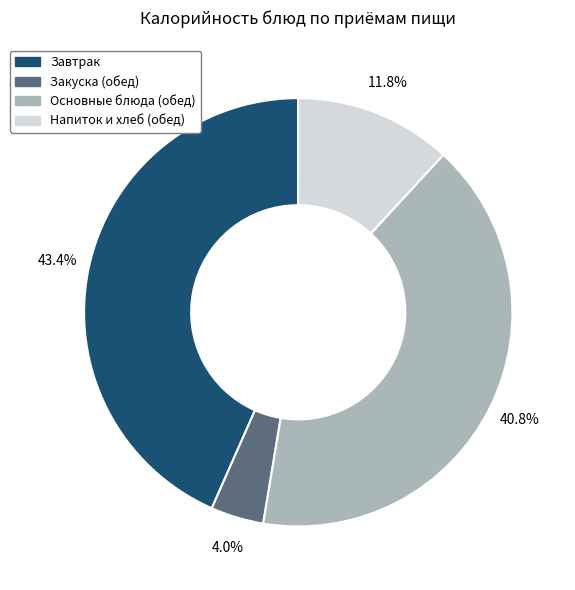

How many slices are in this pie chart?

4